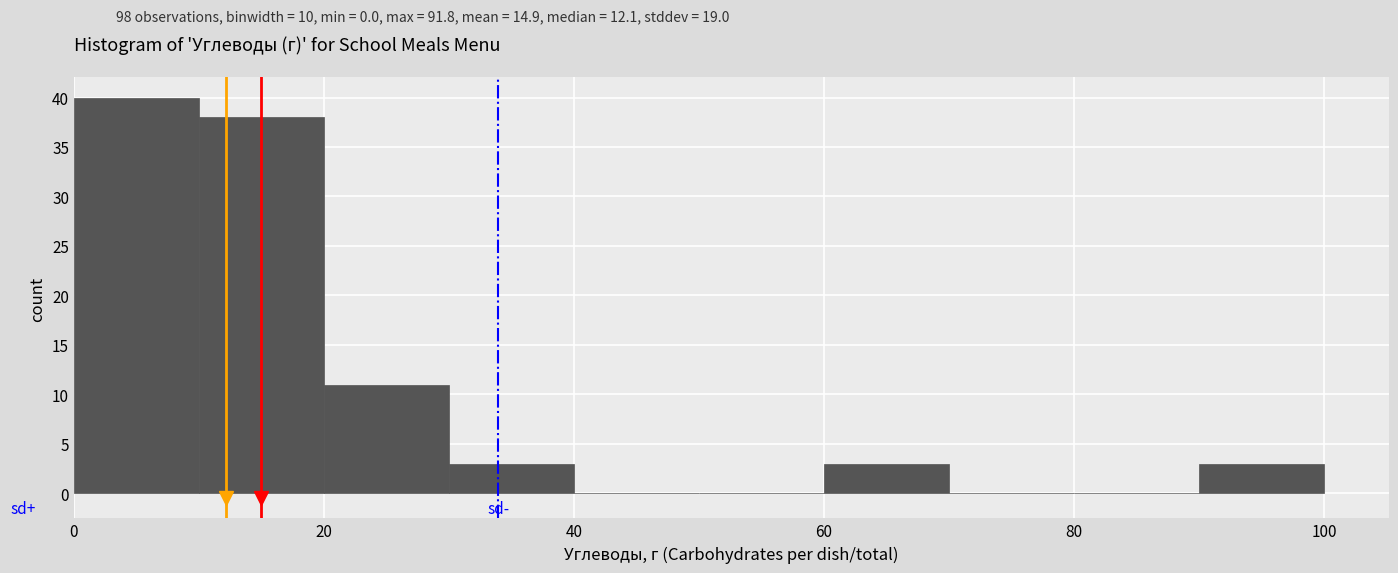

Over which range of the x-axis is the bar tallest?

0 to 10